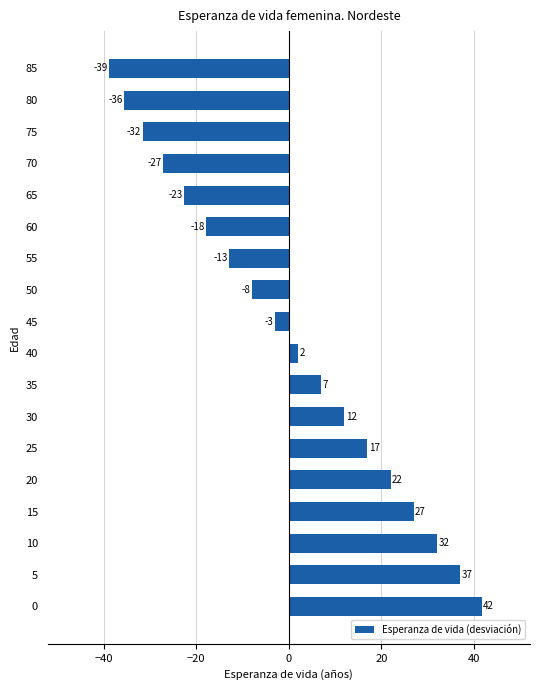

What is the greatest value displayed?

41.7